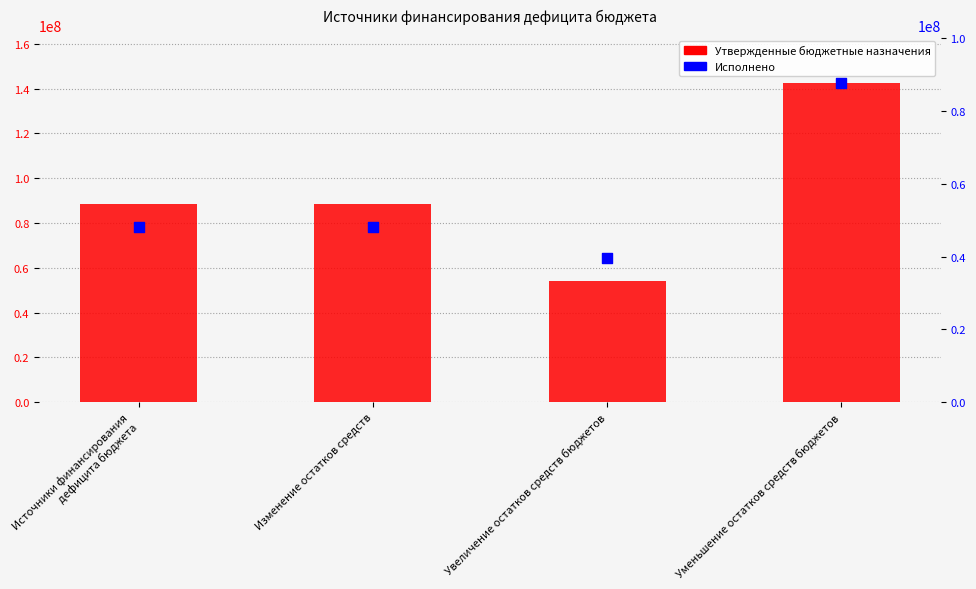

Which series has the widest spread of Y values?

Утвержденные бюджетные назначения